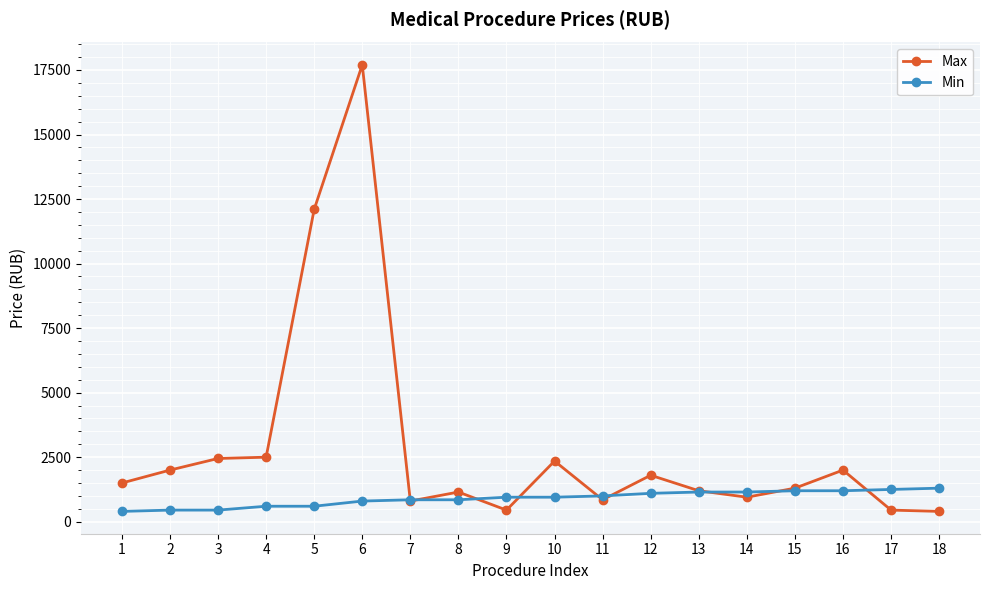

What is the smallest value displayed?

400